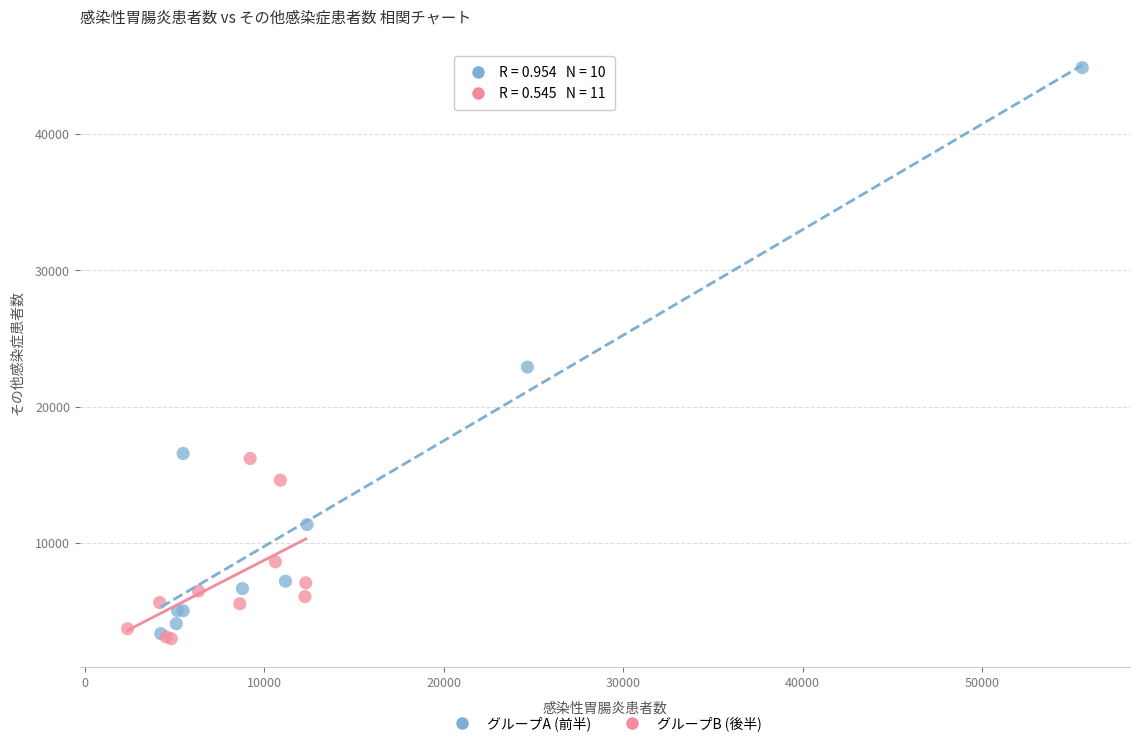

Which series reaches the maximum Y coordinate?

グループA (前半)